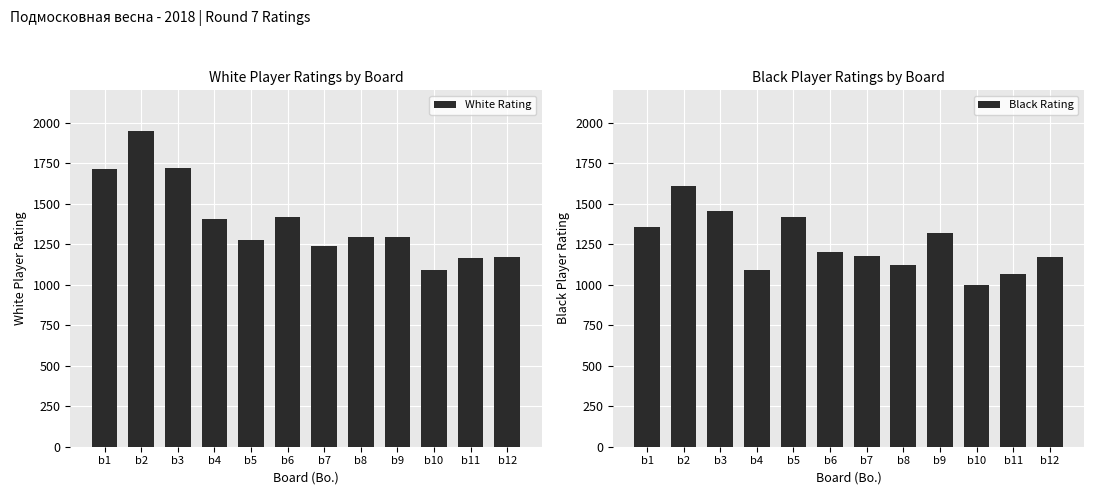

Reading left to right, transcribe all the data shown in this chart.

White Rating: b1=1715	b2=1949	b3=1718	b4=1407	b5=1277	b6=1421	b7=1236	b8=1297	b9=1292	b10=1093	b11=1164	b12=1170
Black Rating: b1=1356	b2=1610	b3=1454	b4=1092	b5=1419	b6=1202	b7=1177	b8=1119	b9=1322	b10=1000	b11=1067	b12=1169